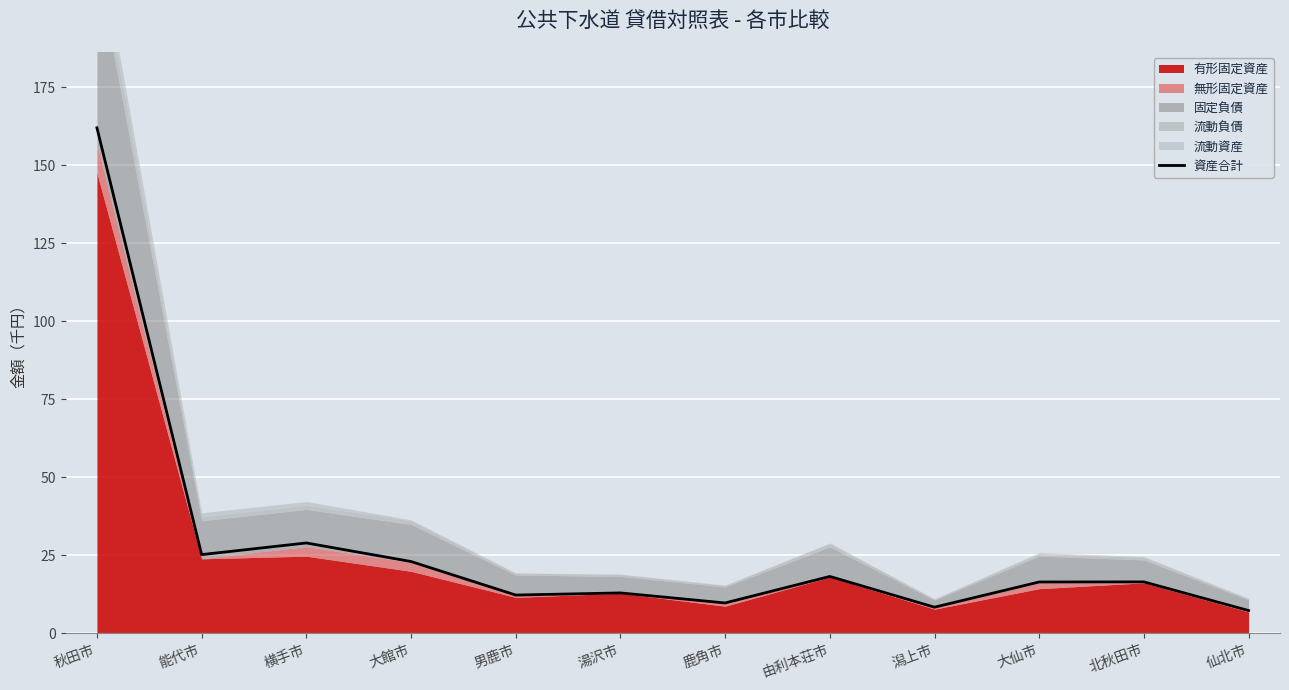

What is the sum of all values?

341.2